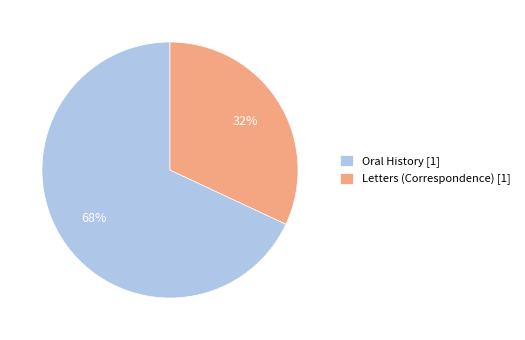

Does Letters (Correspondence) account for over 50% of the chart?

No